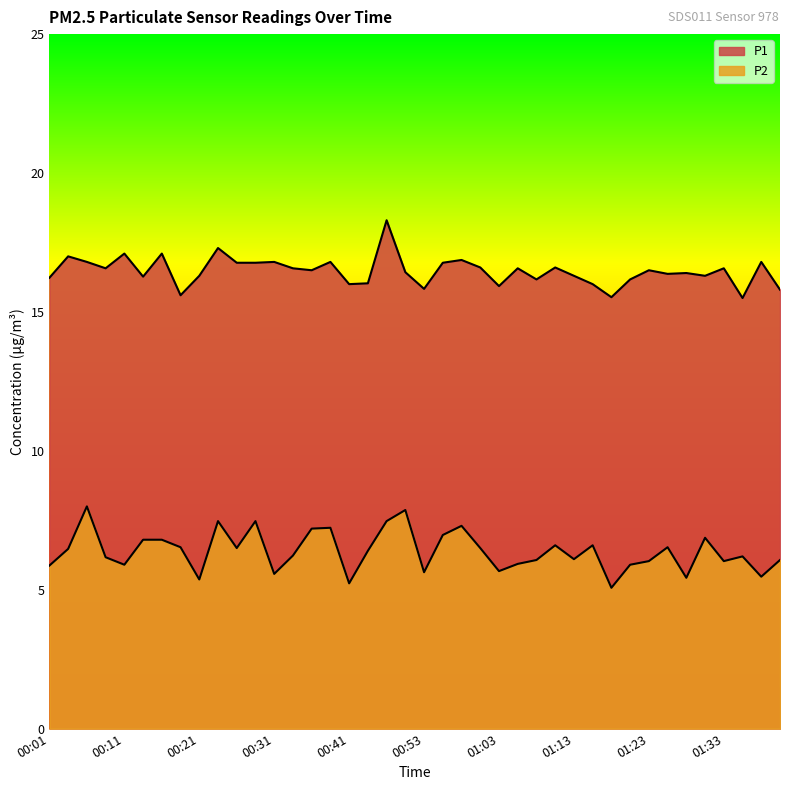

At which label does P2 reach its minimum?

01:18